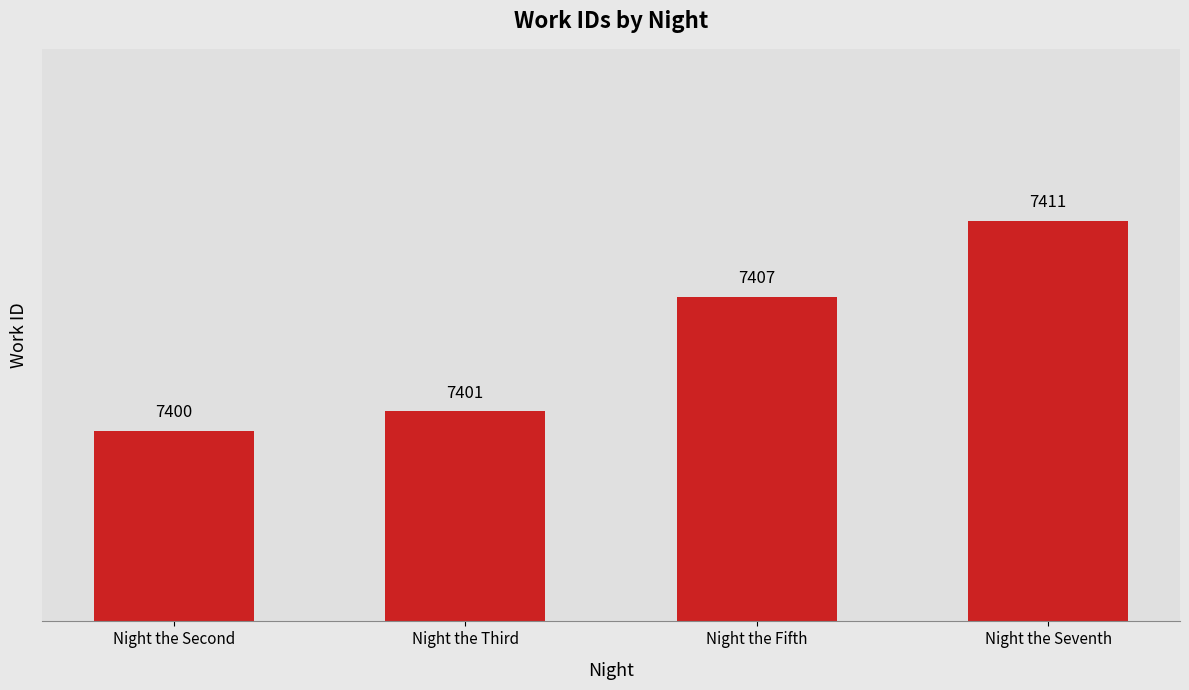

What is the sum of all values?

29619